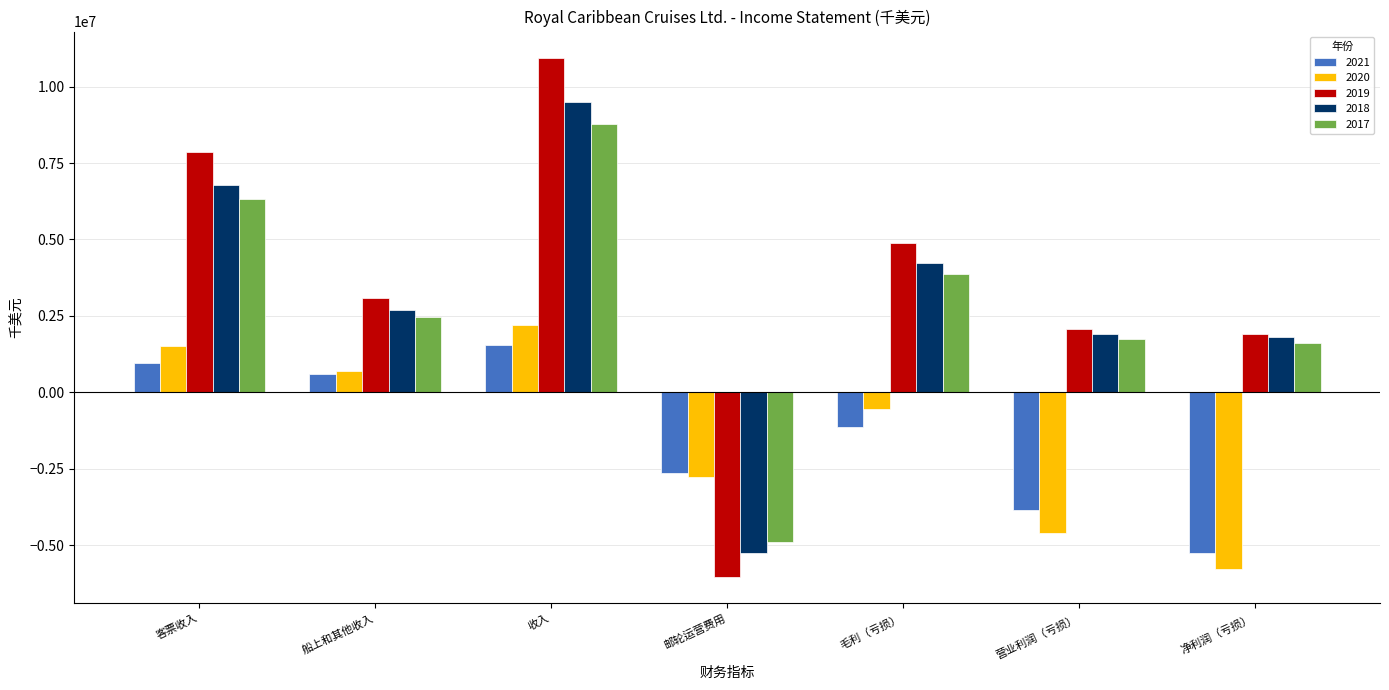

Reading left to right, extract all data points from this chart.

2021: 941175	590958	1532133	-2657512	-1125379	-3870334	-5260499
2020: 1504569	704236	2208805	-2765108	-556303	-4601557	-5775130
2019: 7857057	3093604	10950661	-6062765	4887896	2082701	1907600
2018: 6792716	2701133	9493849	-5262207	4231642	1894801	1815792
2017: 6313170	2464675	8777845	-4896579	3881266	1744056	1625133